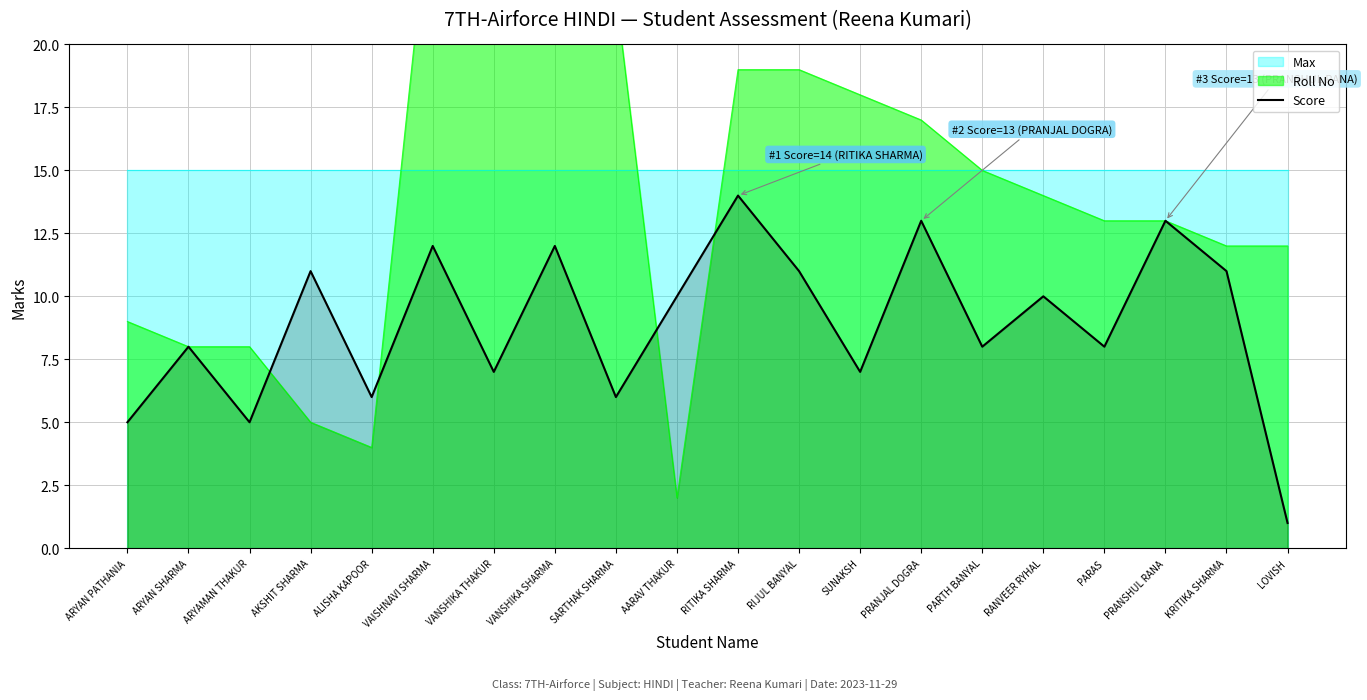

Where is the first local minimum?

ARYAMAN THAKUR